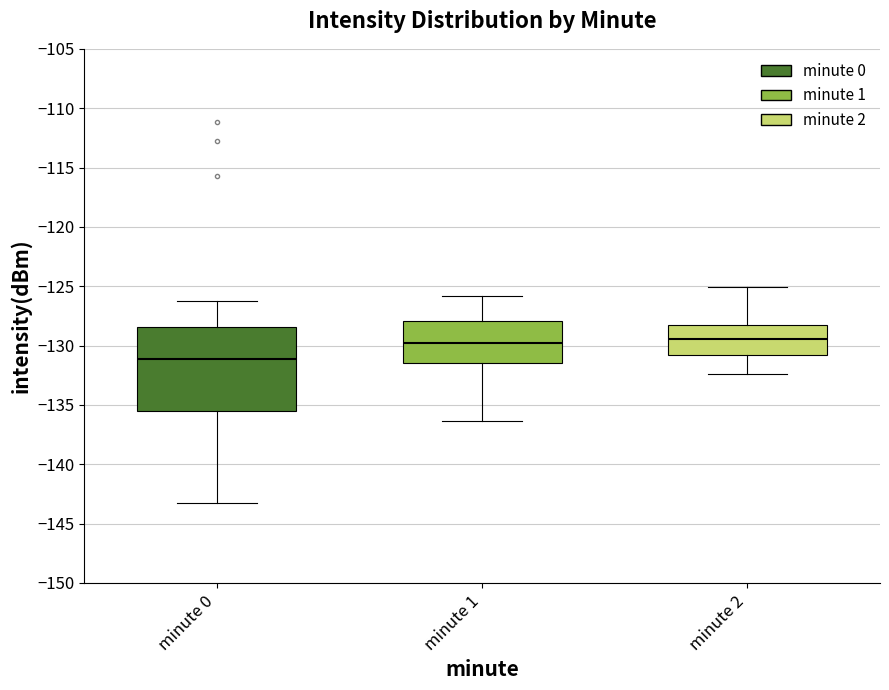

Reading left to right, transcribe this box plot: for each box, give where its median line is, the range the box spans, and where its two whiskers end, as read against the y-axis. The values are not printed on the chart, so give them approximately, as read against the axis.

minute 0: median -131.0, box -135.5 to -128.5, whiskers -143.0 to -126.5
minute 1: median -129.5, box -131.5 to -128.0, whiskers -136.5 to -126.0
minute 2: median -129.5, box -131.0 to -128.0, whiskers -132.5 to -125.0